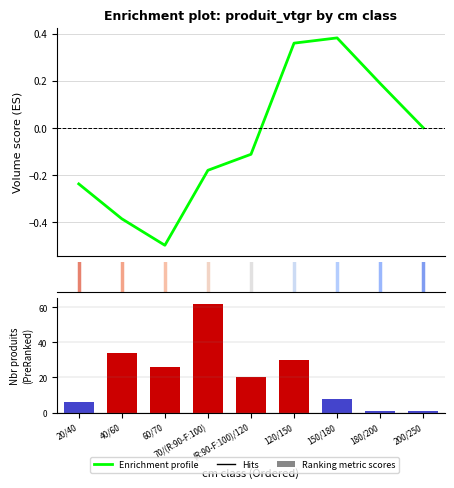

Rank the series at 70/(R:90-F:100) from lowest to highest value.

Enrichment profile, Ranking metric scores